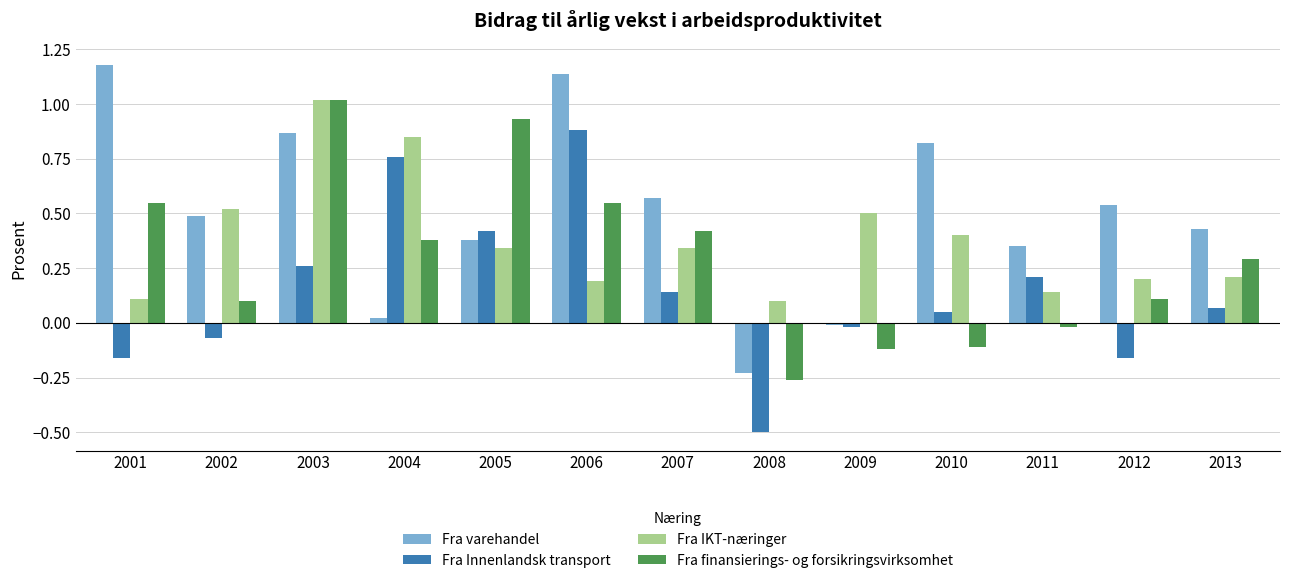

The Fra IKT-næringer series shows 0.5 at 2004. True or false?

False